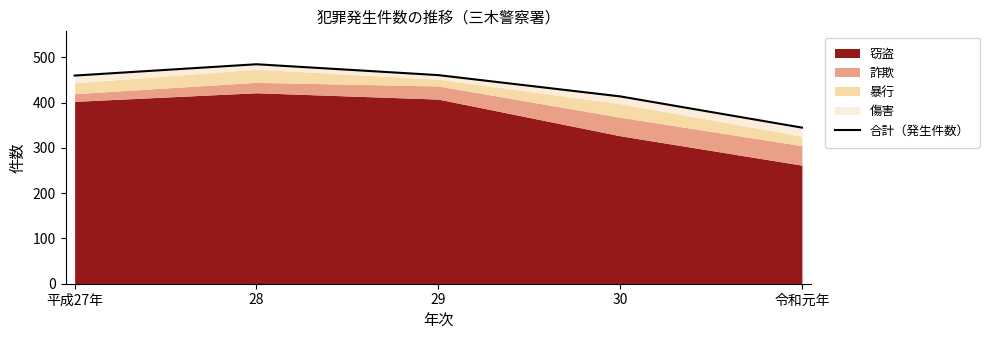

At which category does the data reach its first local peak?

28